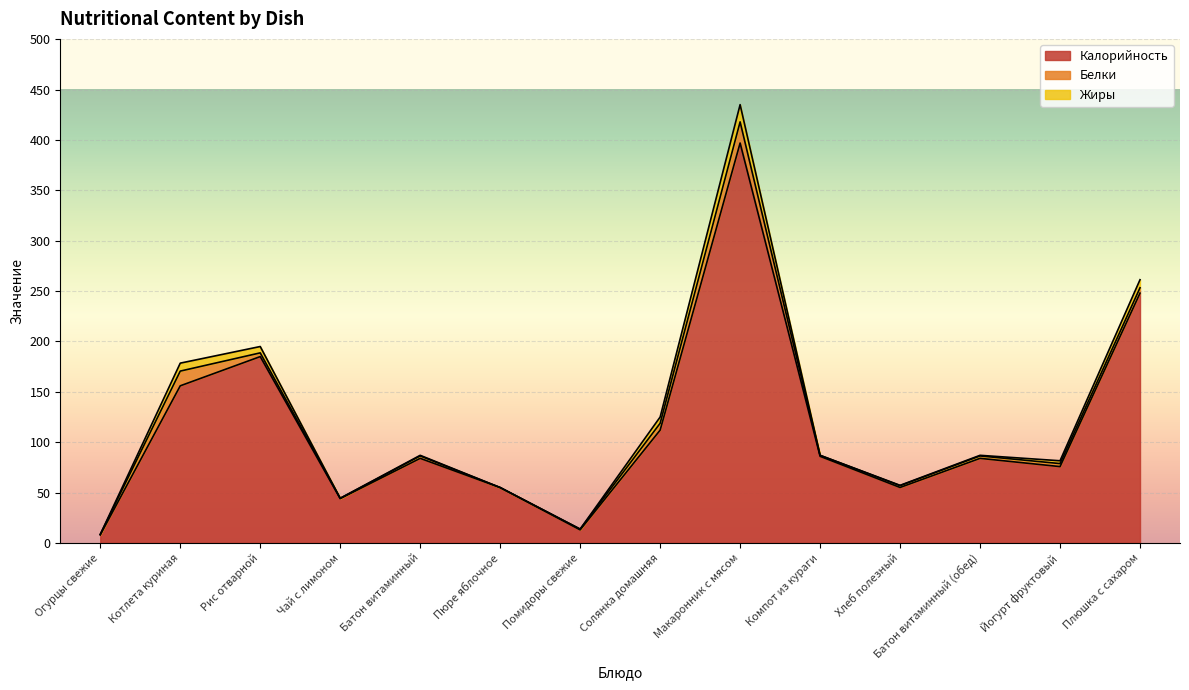

Does the chart display data point markers on the line(s)?

No